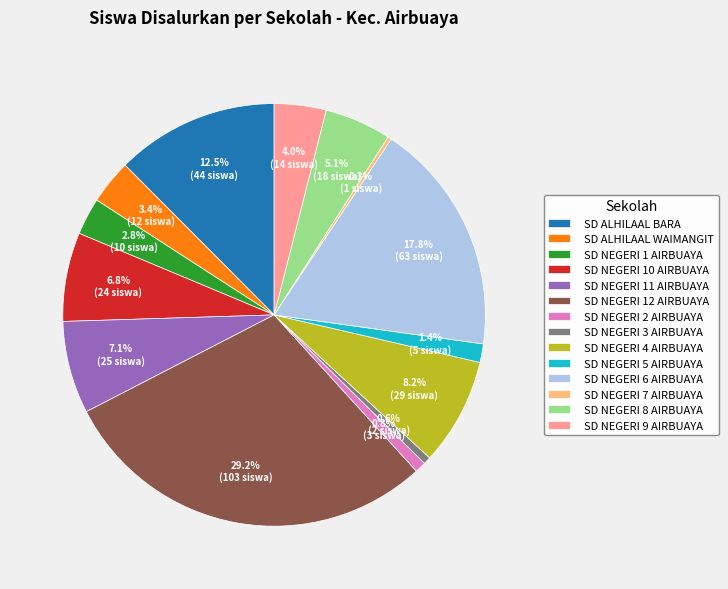

True or false: SD NEGERI 12 AIRBUAYA accounts for 39% of the total.

False